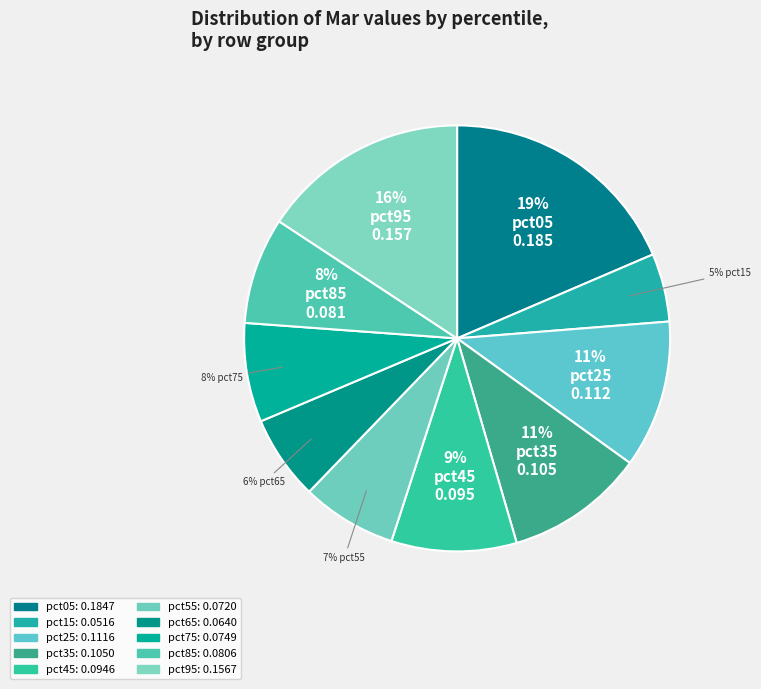

Is there a majority slice in this chart?

No